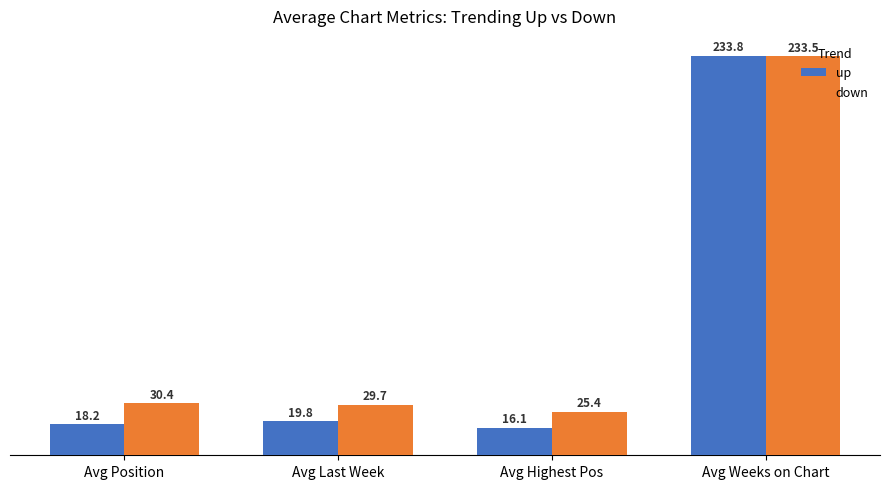

What is the label of the 2nd bar from the left?

Avg Last Week